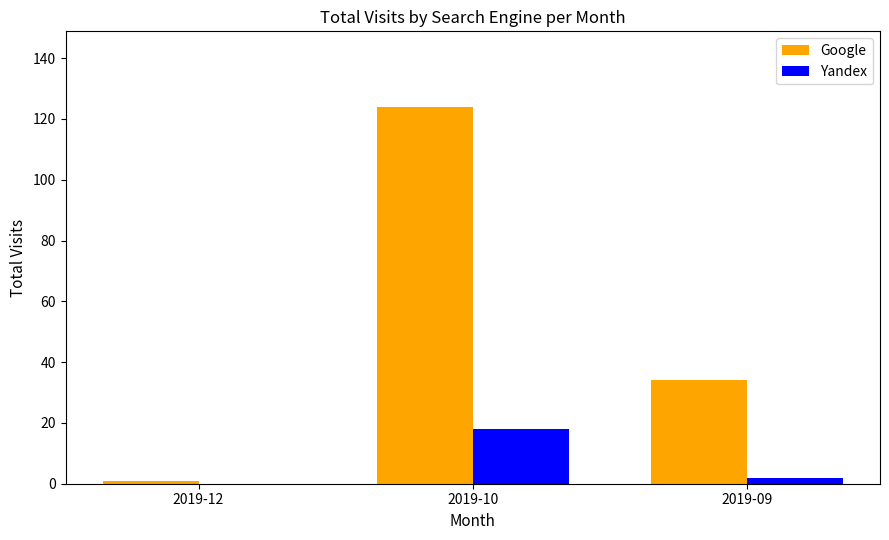

What is the total value across all series at 2019-10?

142